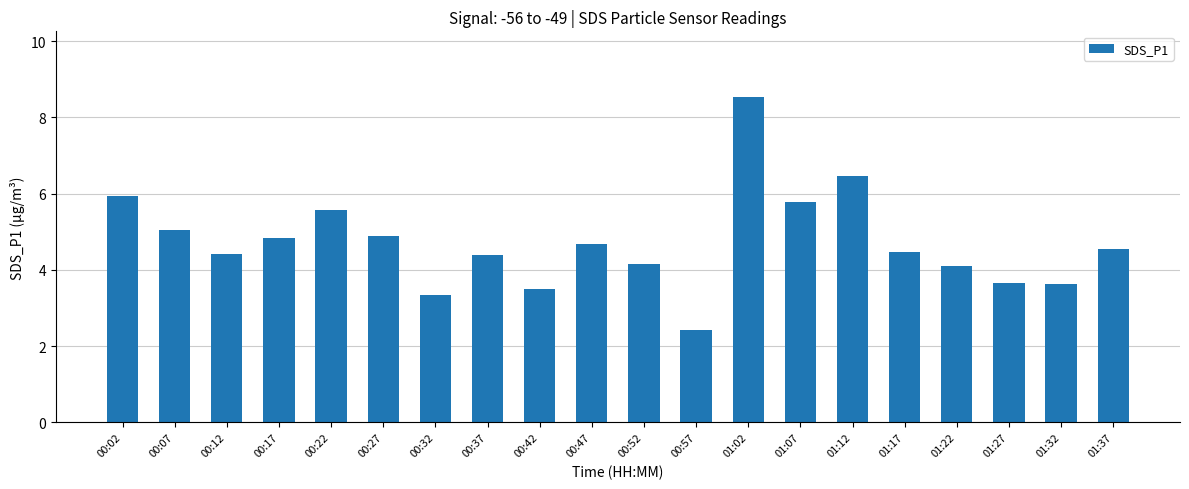

Which label corresponds to the largest value in the chart?

01:02